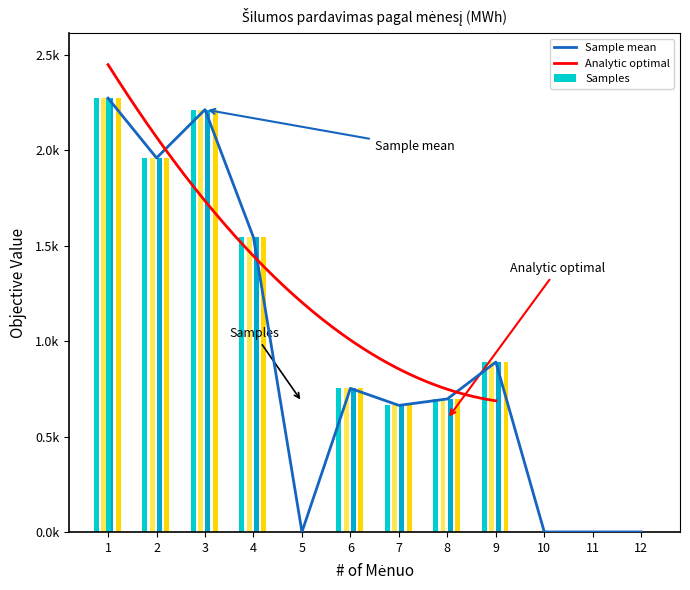

Count the number of categories in the chart.

12